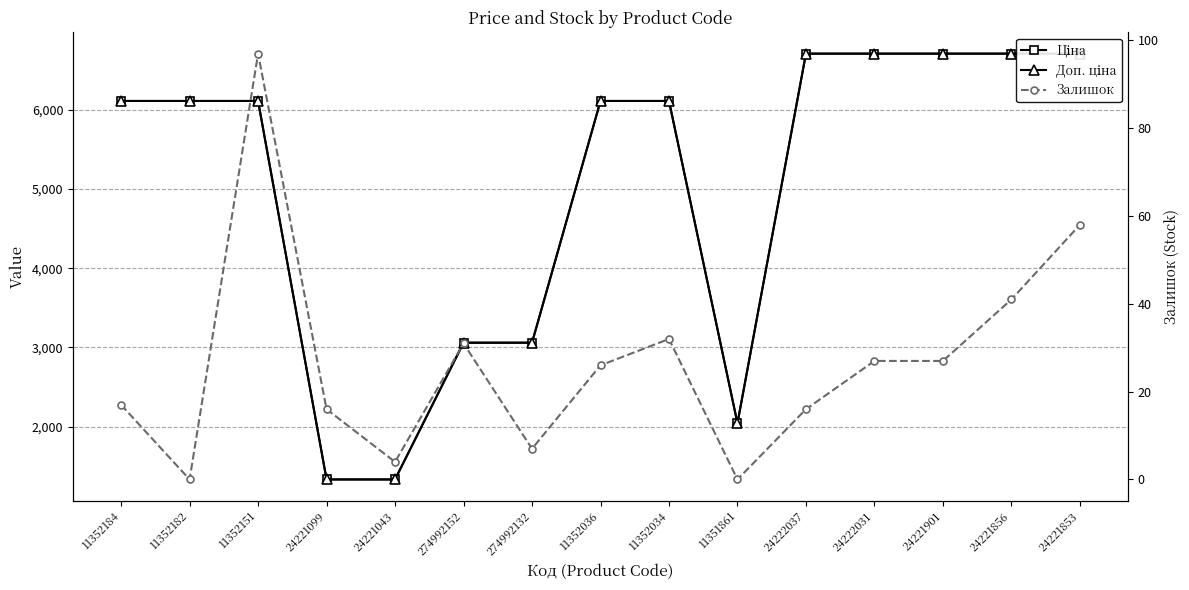

Is it true that Доп. ціна equals 6710.2 at 24222037?

True